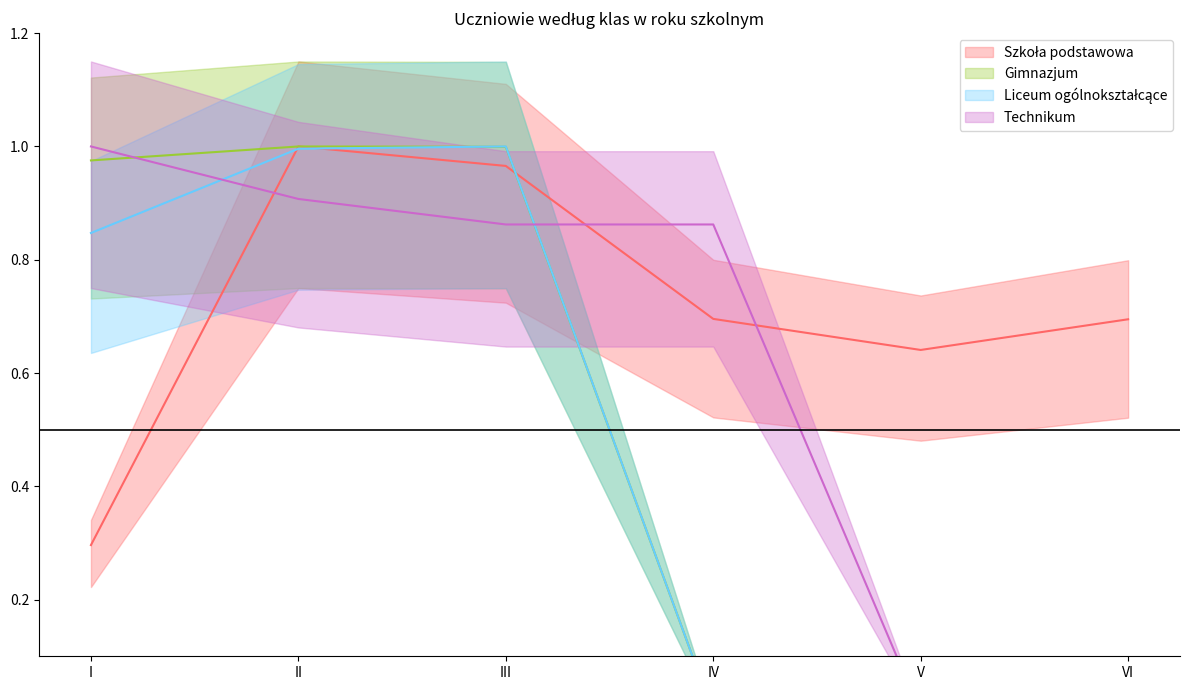

Is it true that Gimnazjum equals 1.5 at II?

False